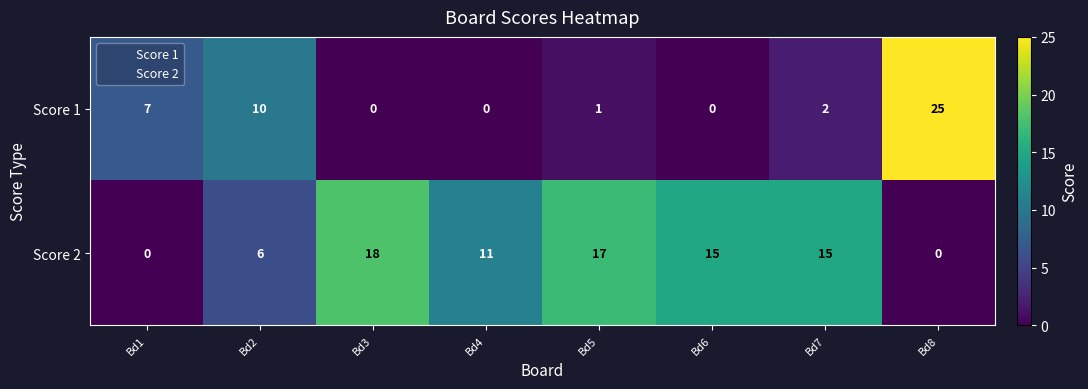

At Bd5, list the series in order from smallest to largest.

Score 1, Score 2